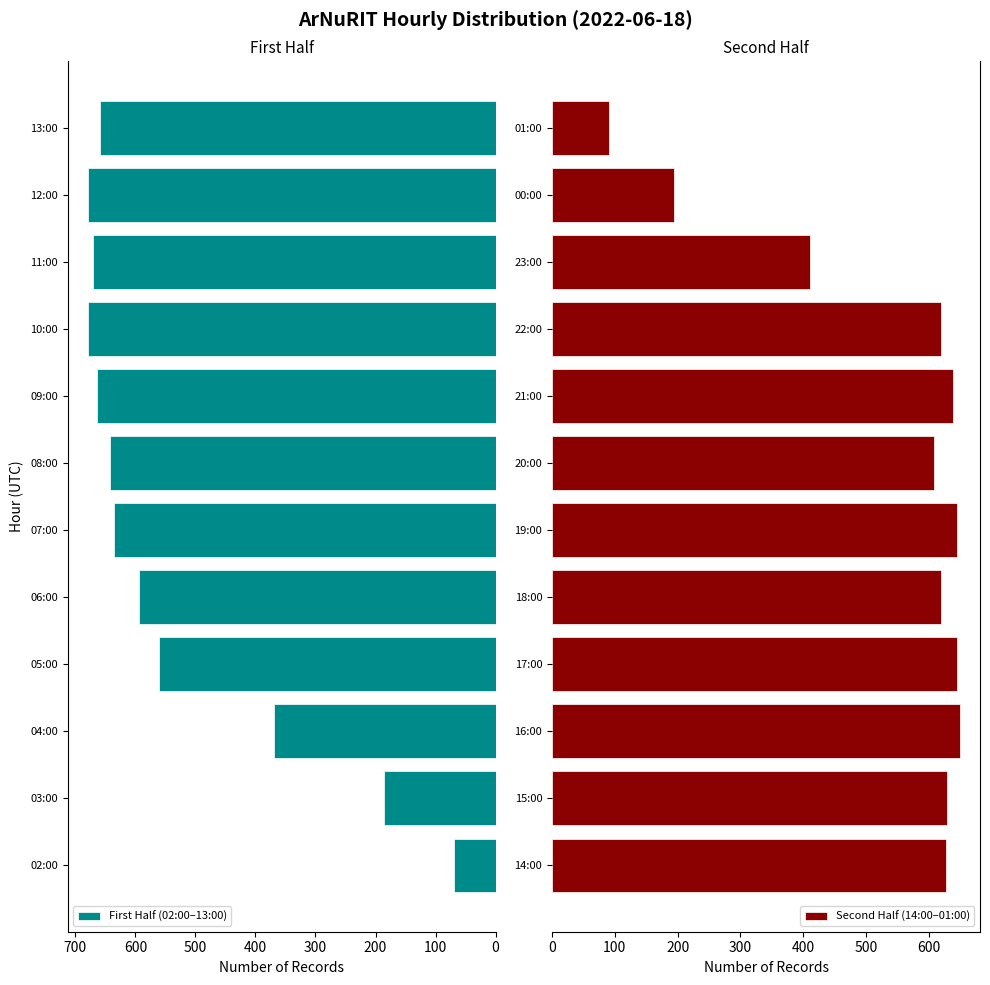

Count the number of data series in this chart.

2